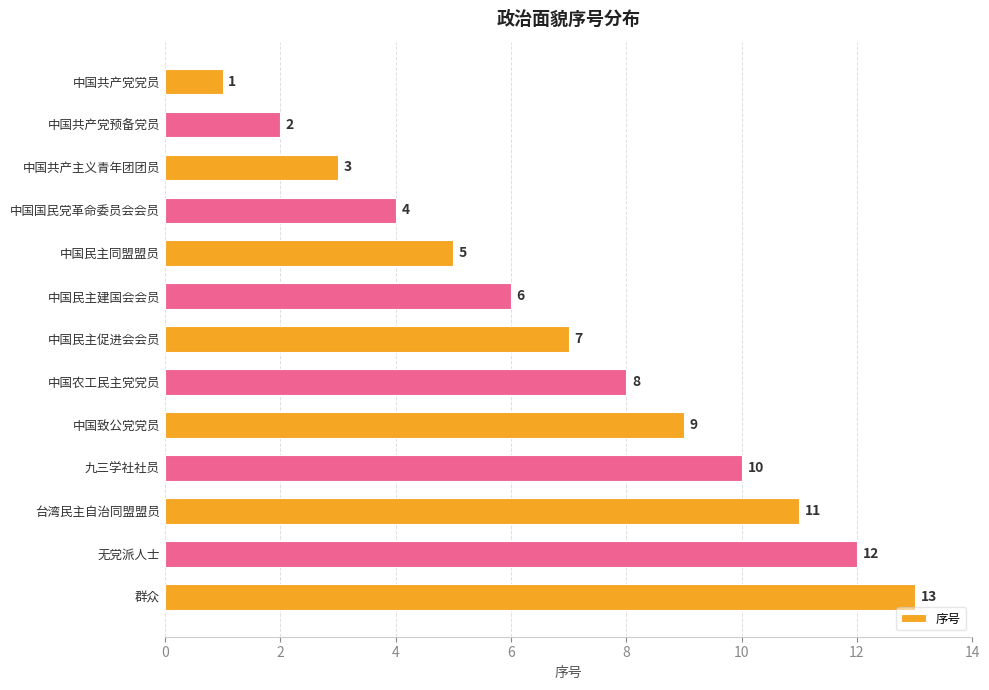

Approximately how many times larger is the value at 中国农工民主党党员 compared to 台湾民主自治同盟盟员?

0.7